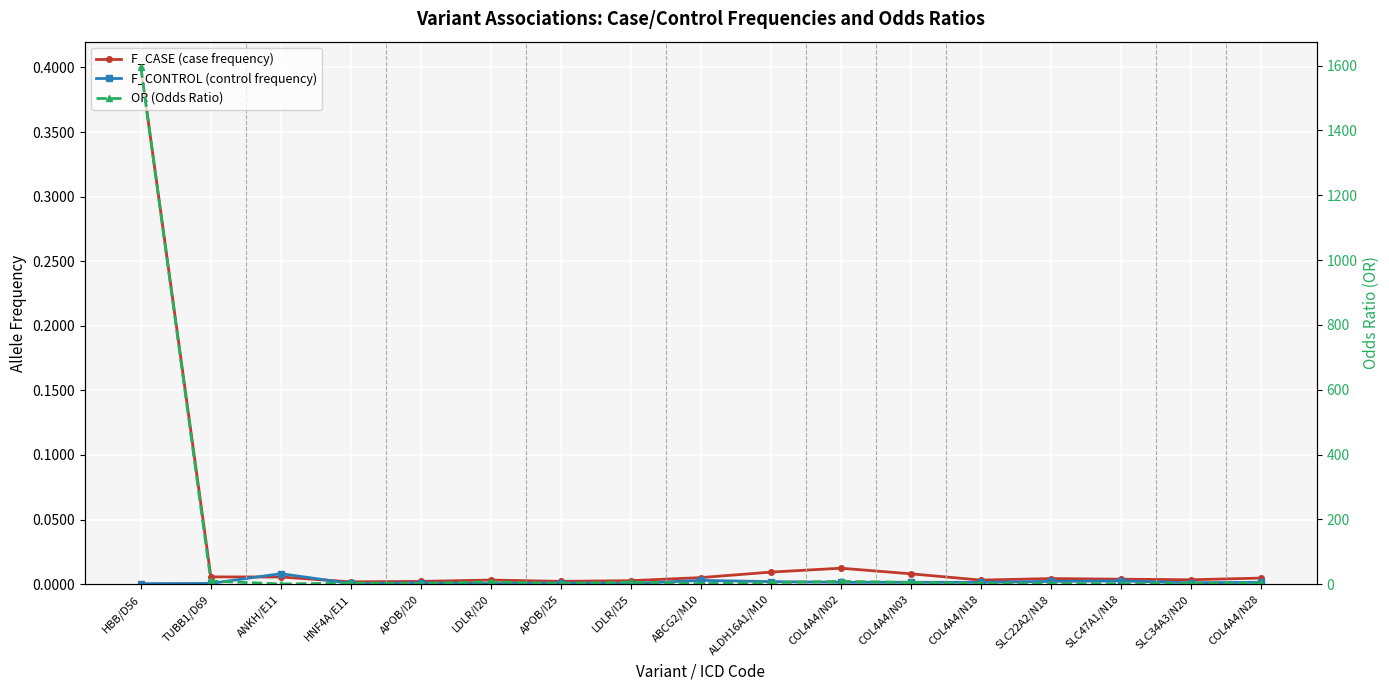

What is the sum of the F_CASE (case frequency) values at HBB/D56 and COL4A4/N28?

0.4